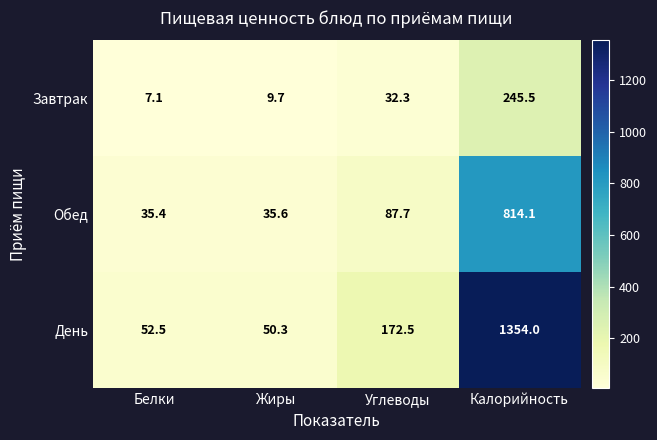

What is the difference between the maximum and second lowest values in the День series?

1301.5